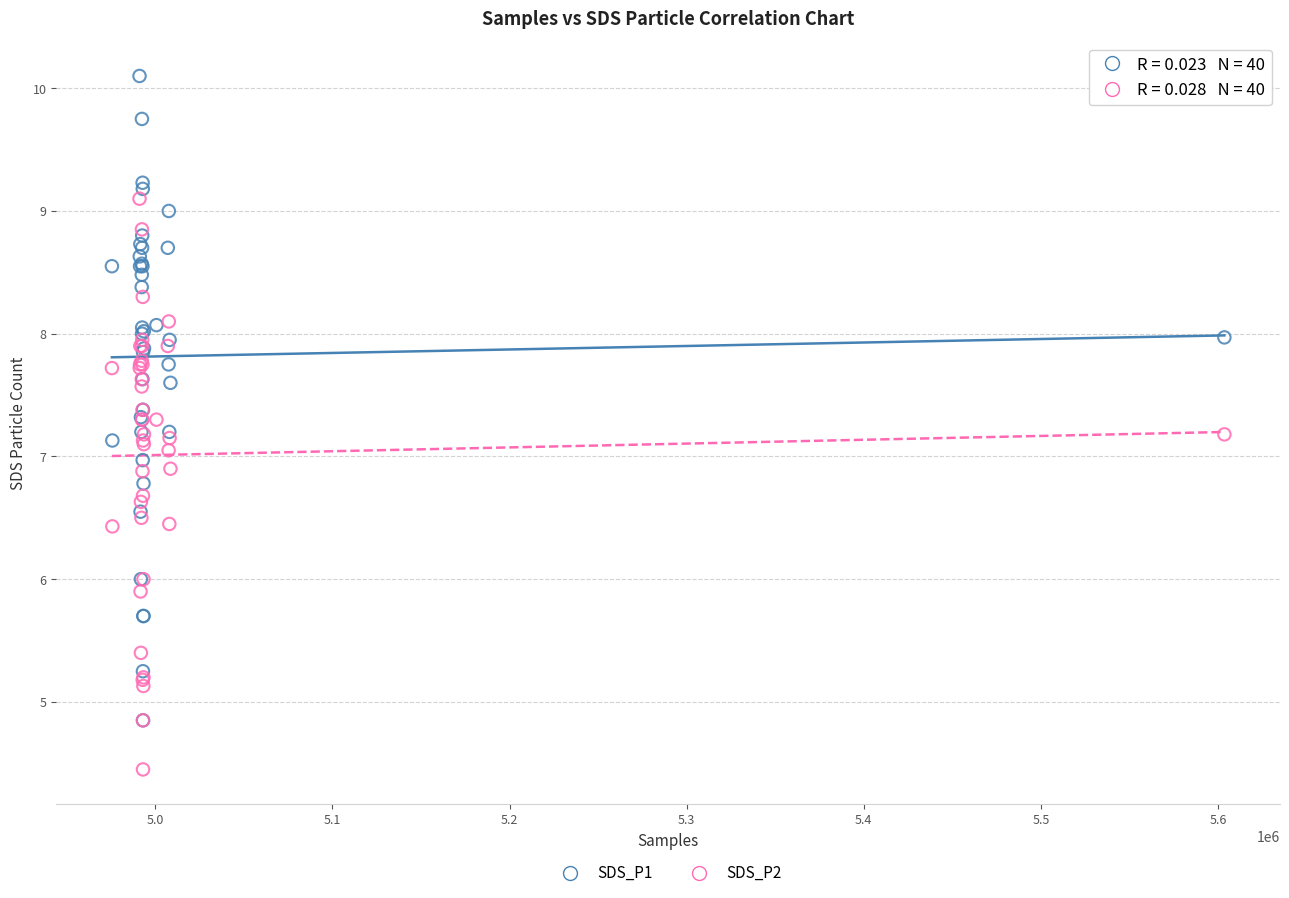

Which series reaches the maximum Y coordinate?

SDS_P1